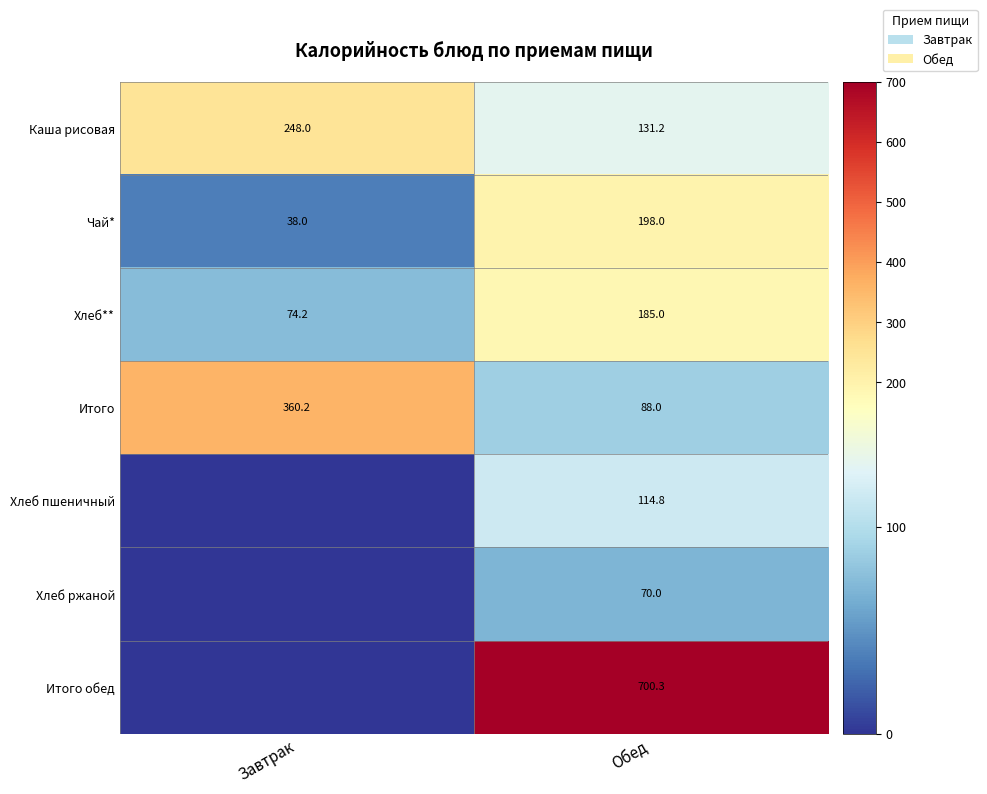

Is the value of Каша рисовая at Обед greater than the value of Хлеб ржаной at Обед?

Yes